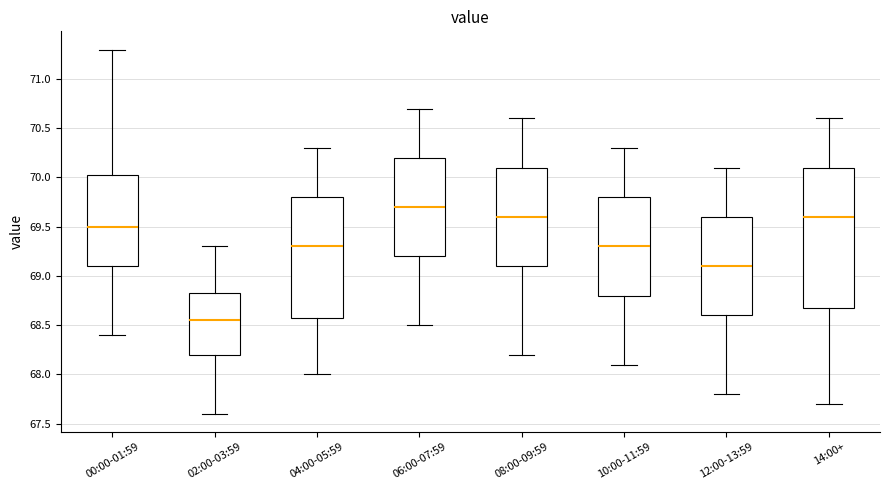

Which box is the tallest, from its lower edge to its upper edge?

14:00+